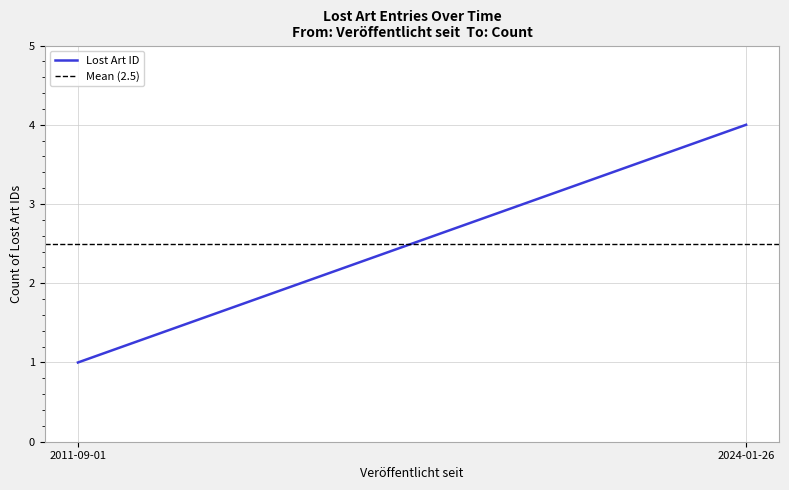

What are all the series names shown in the legend?

Lost Art ID, Mean (2.5)